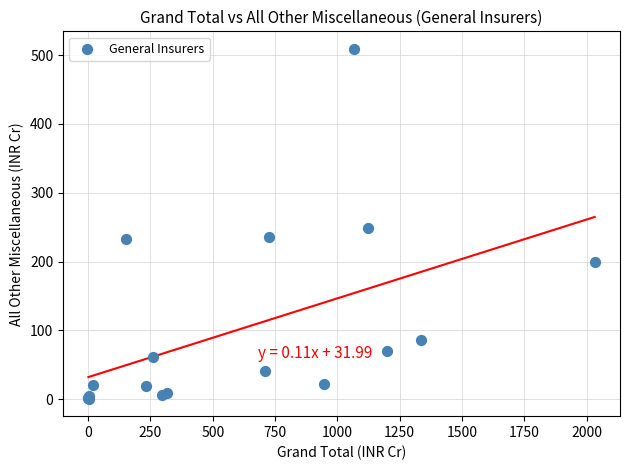

What Y value in the scatter plot is closest to 254?

248.1